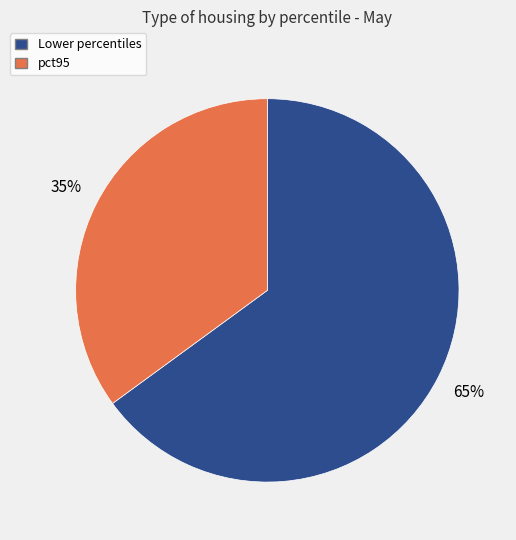

Is there a majority slice in this chart?

Yes